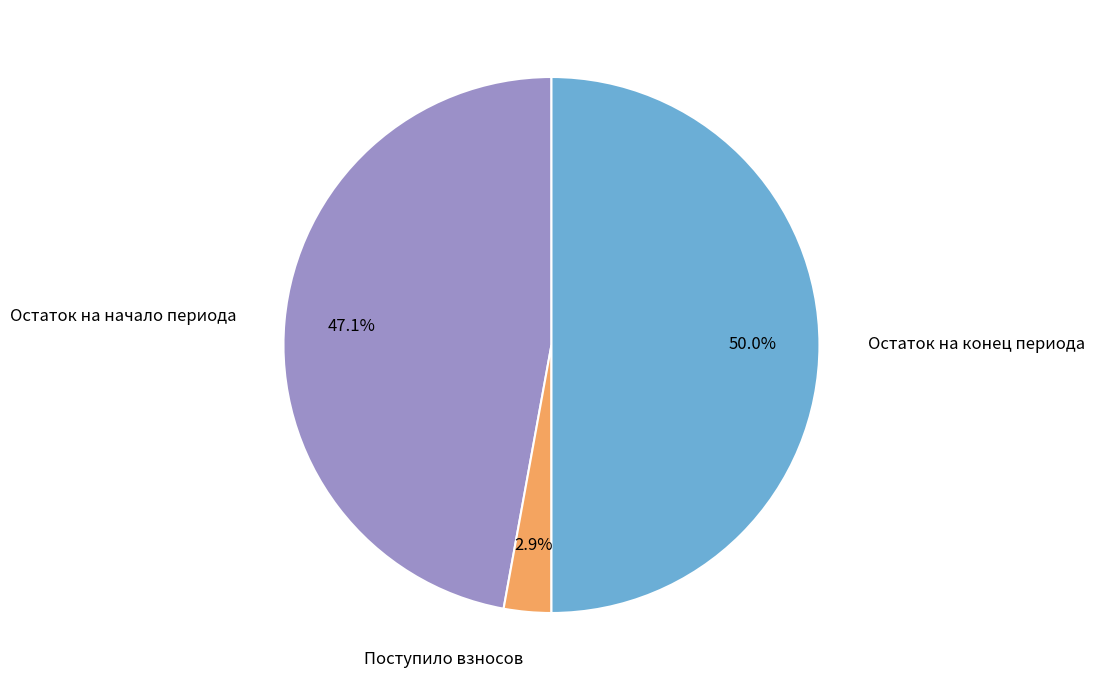

How many segments does this pie chart have?

3